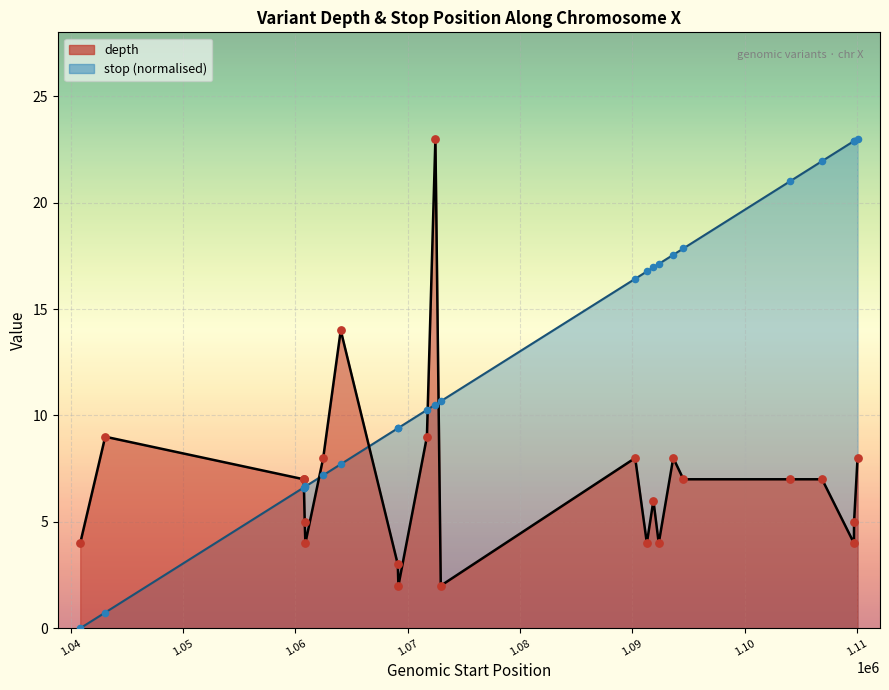

What is the ratio of the value at 1109744 to the value at 1091298?

1.4